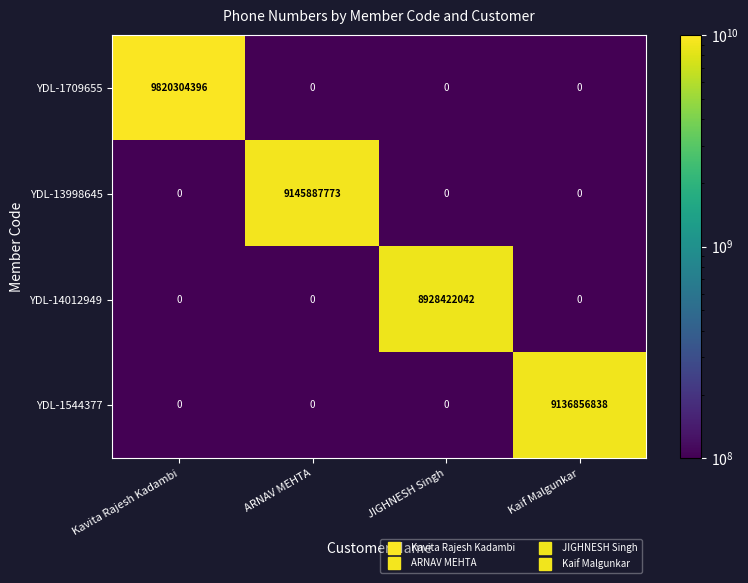

What is the total value across all series at ARNAV MEHTA?

9145887773